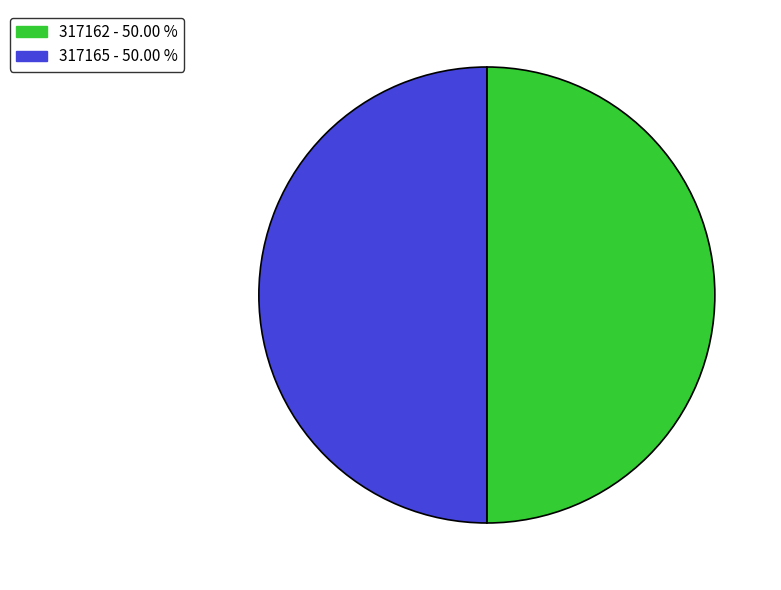

Count the number of slices in the pie.

2